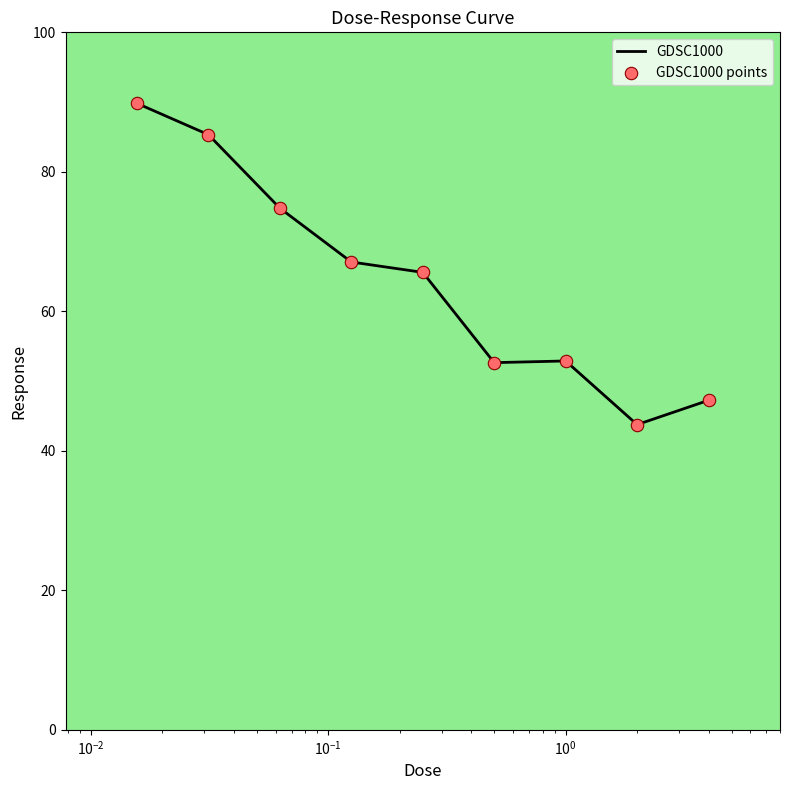

What is the minimum value shown in the chart?

43.8